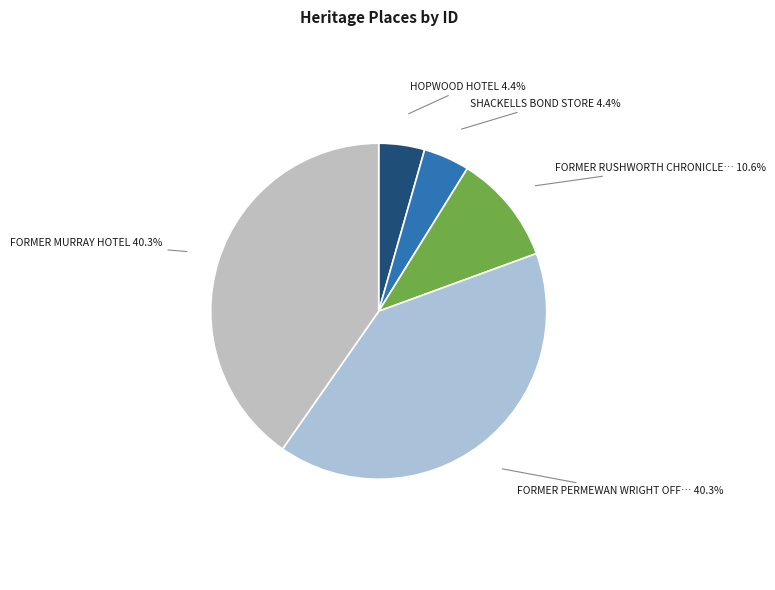

What is the largest slice in the pie chart?

FORMER MURRAY HOTEL